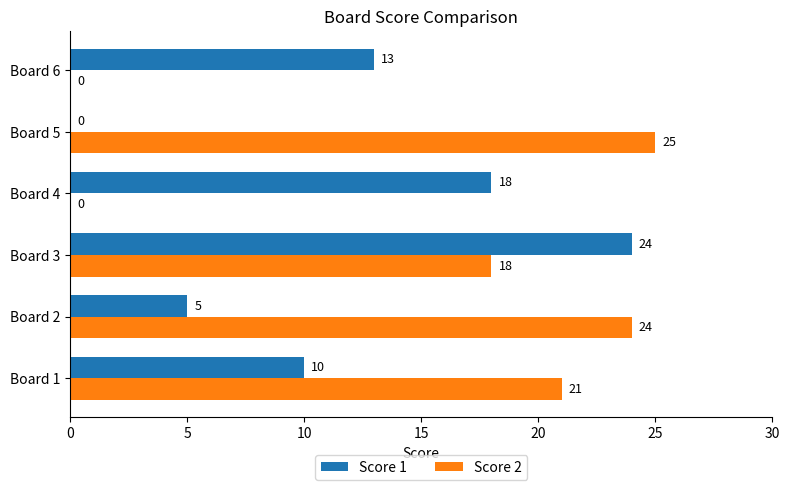

What is the maximum value for Score 1?

24